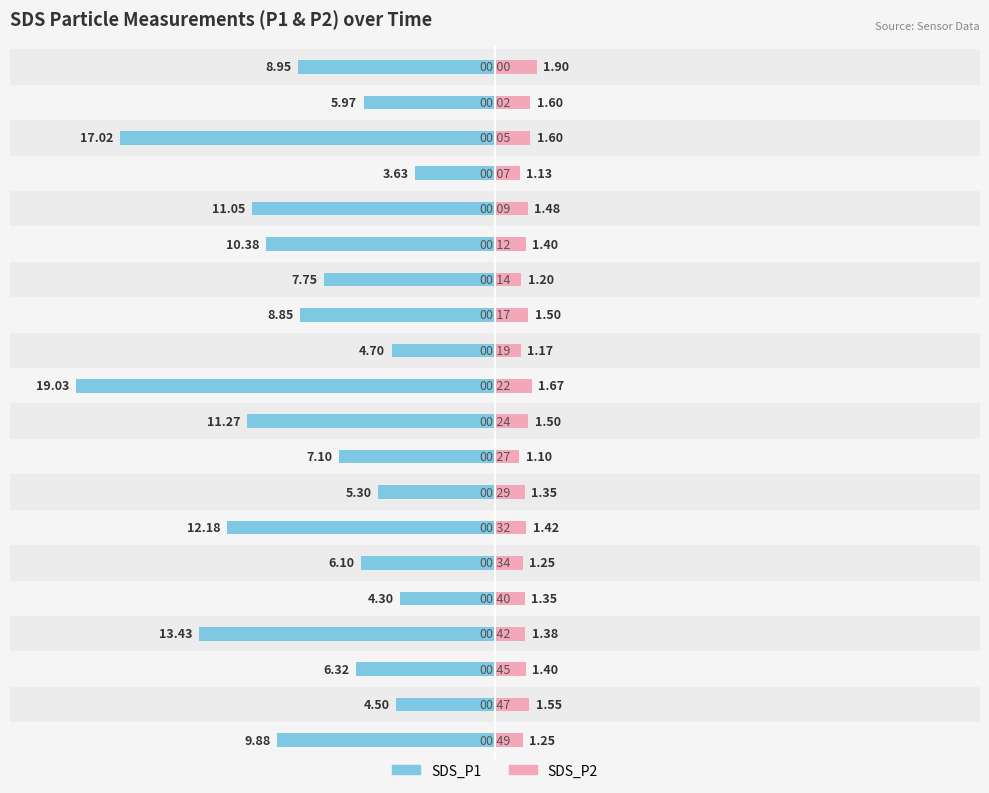

At how many categories does at least one series exceed -2?

20